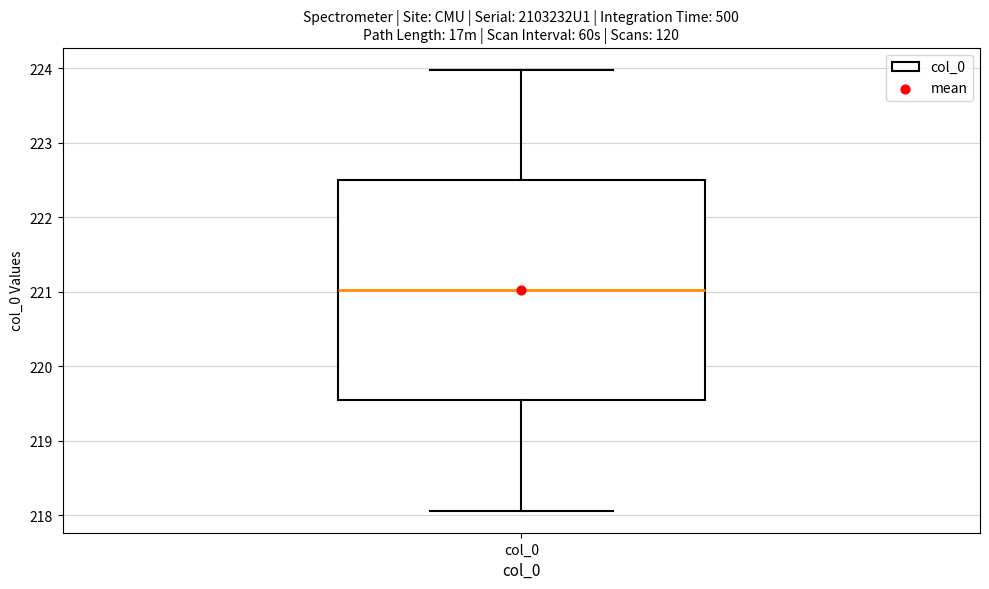

Transcribe this box plot: give where the median line is, the range the box spans, and where the two whiskers end, as read against the y-axis. The values are not printed on the chart, so give them approximately, as read against the axis.

median 221.0, box 219.5 to 222.5, whiskers 218.1 to 224.0